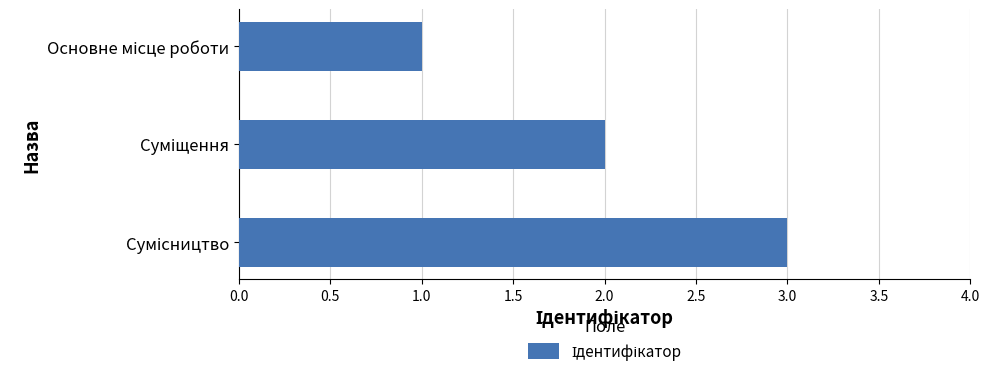

What is the maximum value shown in the chart?

3